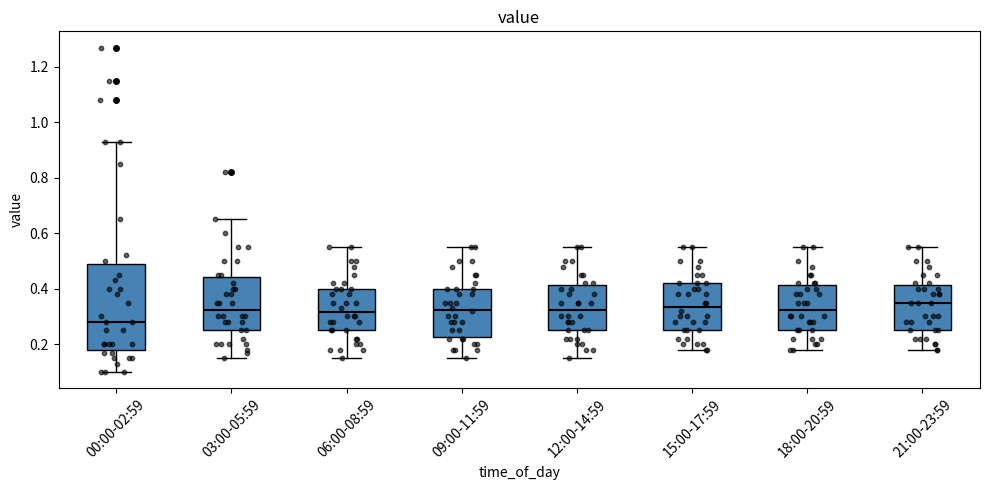

Reading left to right, transcribe this box plot: for each box, give where its median line is, the range the box spans, and where its two whiskers end, as read against the y-axis. The values are not printed on the chart, so give them approximately, as read against the axis.

00:00-02:59: median 0.28, box 0.18 to 0.48, whiskers 0.10 to 0.94
03:00-05:59: median 0.32, box 0.26 to 0.44, whiskers 0.16 to 0.66
06:00-08:59: median 0.32, box 0.26 to 0.40, whiskers 0.16 to 0.56
09:00-11:59: median 0.32, box 0.22 to 0.40, whiskers 0.16 to 0.56
12:00-14:59: median 0.32, box 0.26 to 0.42, whiskers 0.16 to 0.56
15:00-17:59: median 0.34, box 0.26 to 0.42, whiskers 0.18 to 0.56
18:00-20:59: median 0.32, box 0.26 to 0.42, whiskers 0.18 to 0.56
21:00-23:59: median 0.36, box 0.26 to 0.42, whiskers 0.18 to 0.56